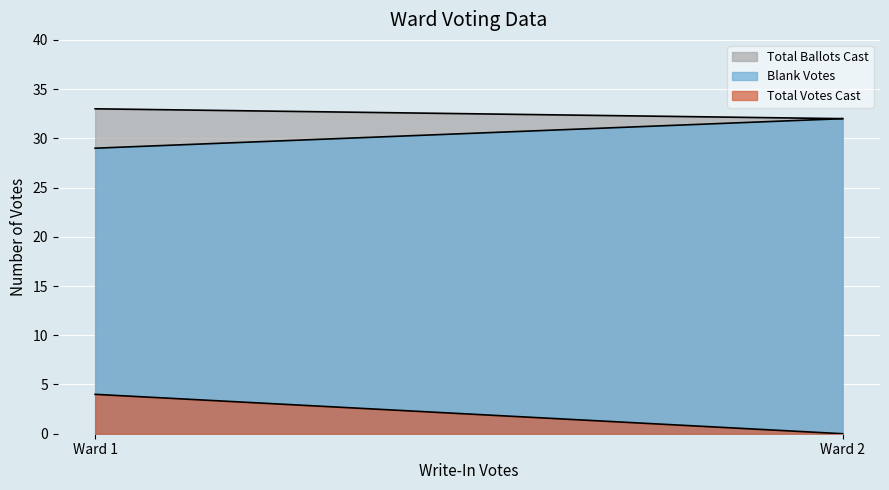

What are all the series names shown in the legend?

Total Ballots Cast, Blank Votes, Total Votes Cast